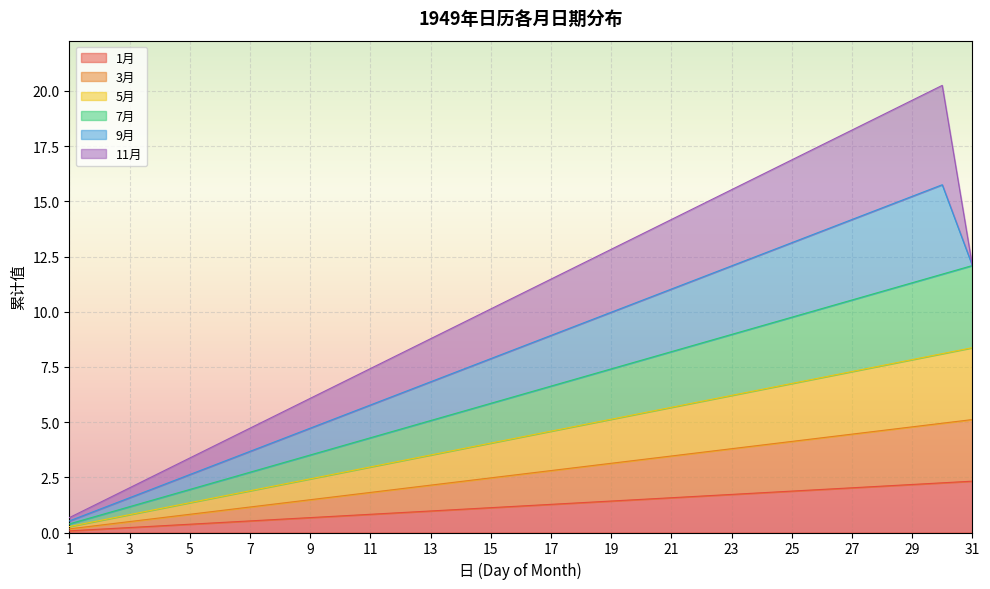

True or false: 1月 has a value of 0.5 at 7.

True